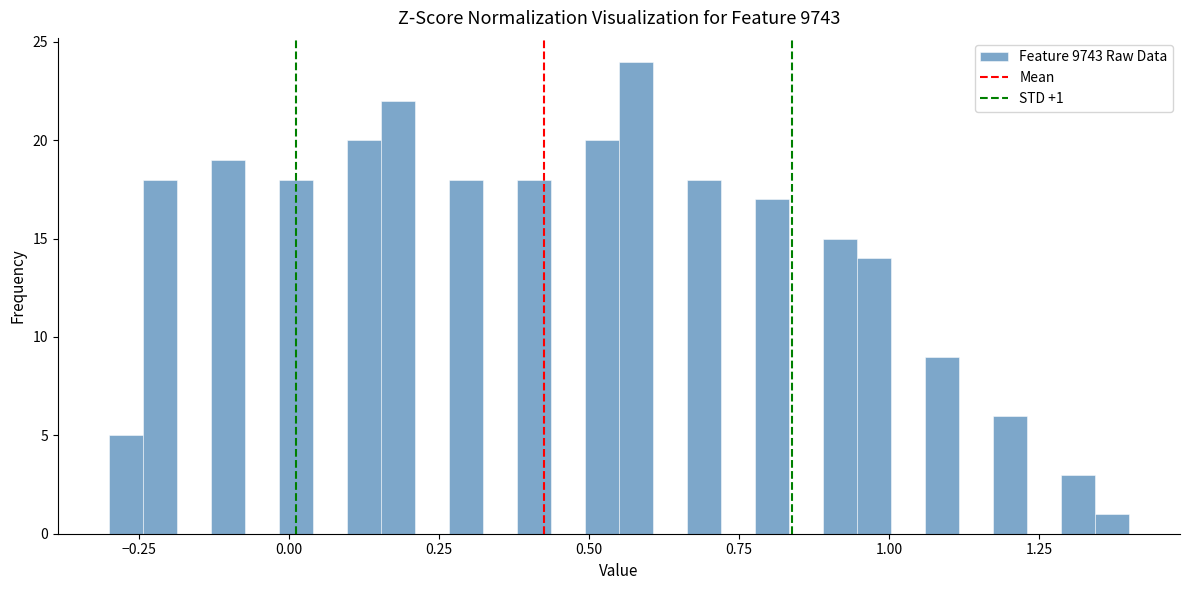

Read against the x-axis, roughly where is the centre of the tallest bar?

0.60